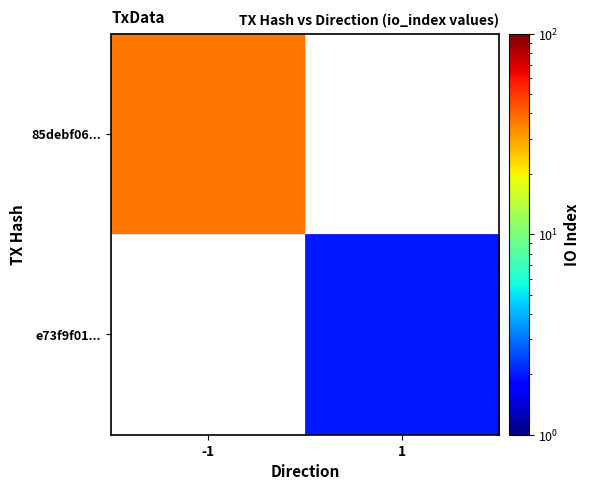

At how many categories does at least one series exceed 26?

1